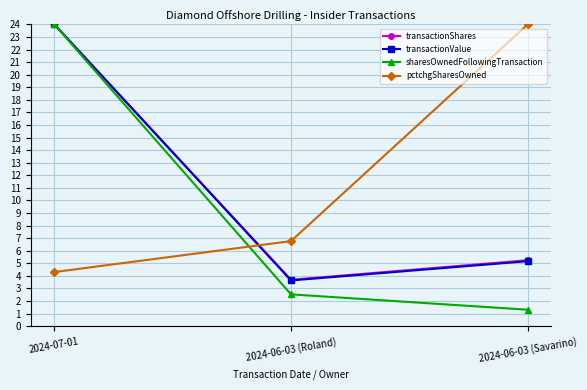

How many lines are shown in the chart?

4